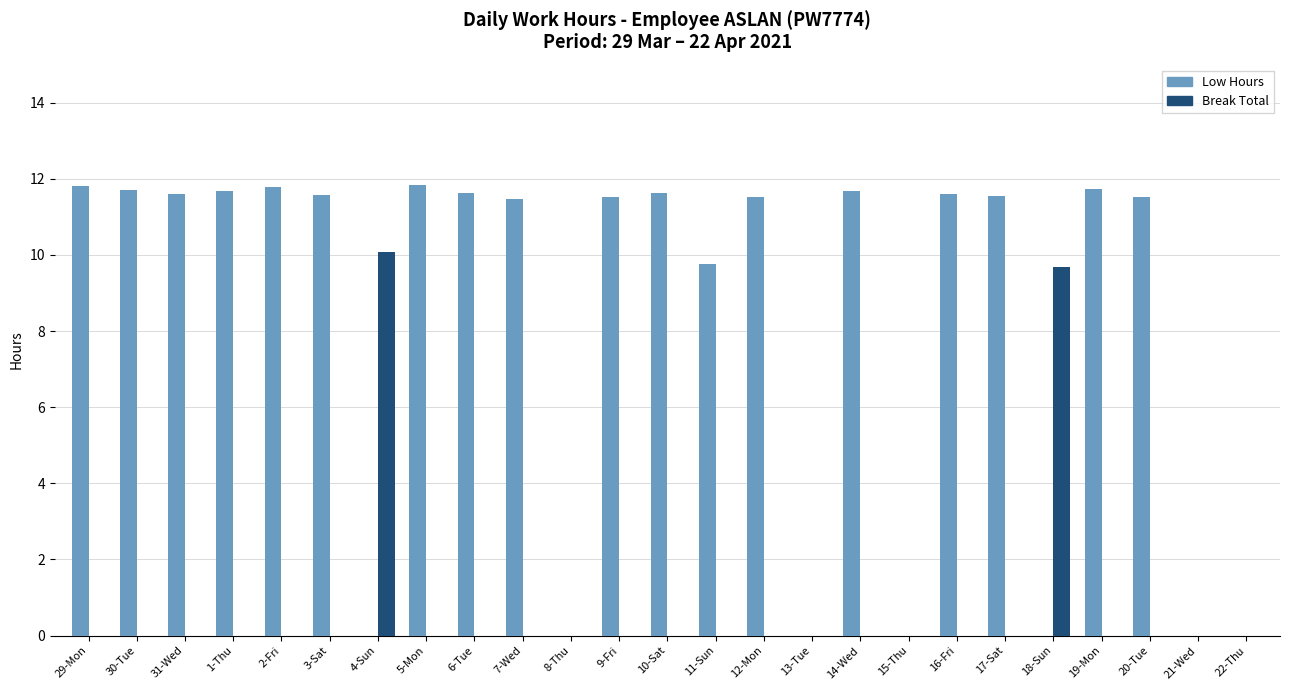

Is it true that Break Total equals -6.3 at 2-Fri?

False